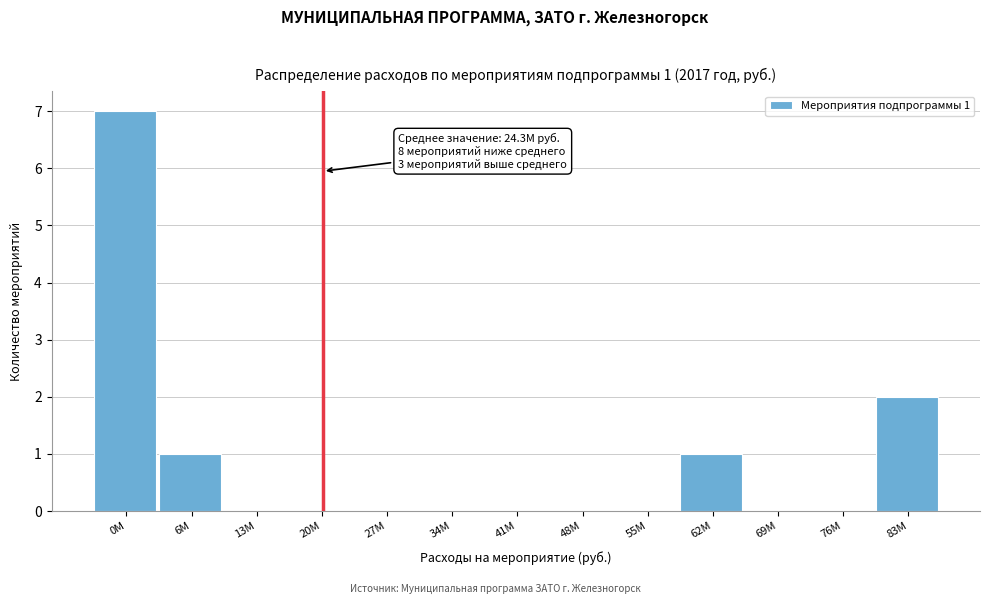

Reading left to right, transcribe all the data shown in this chart.

0M=7	6M=1	13M=0	20M=0	27M=0	34M=0	41M=0	48M=0	55M=0	62M=1	69M=0	76M=0	83M=2